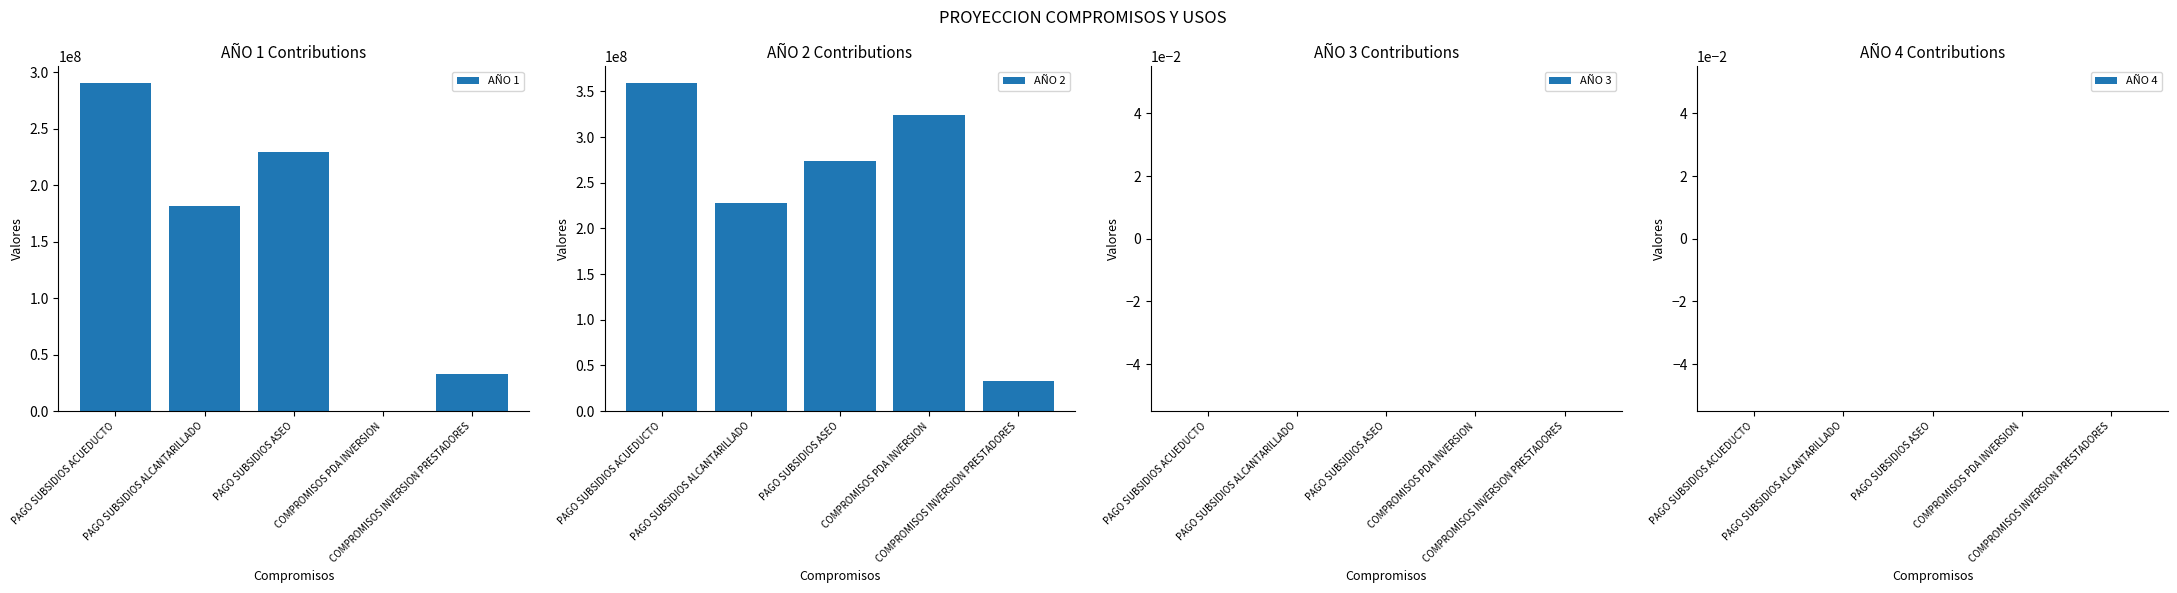

How many bars are there in each group?

4